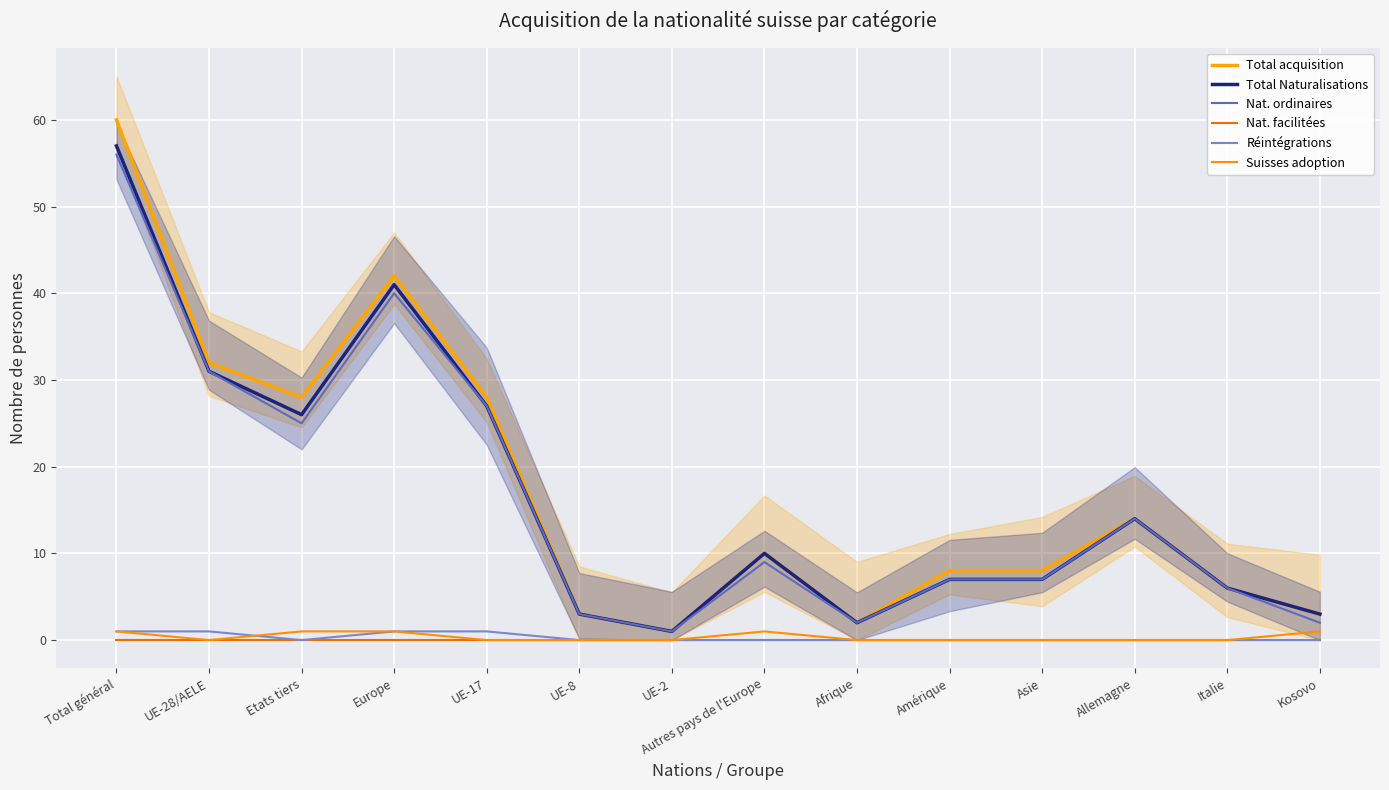

Between UE-2 and Afrique, which is larger?

Afrique